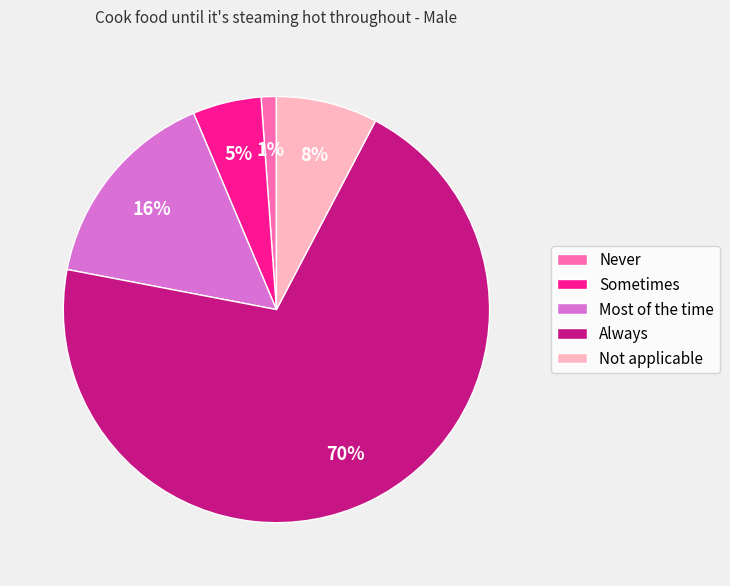

Is it true that Most of the time is 16% of the pie?

True